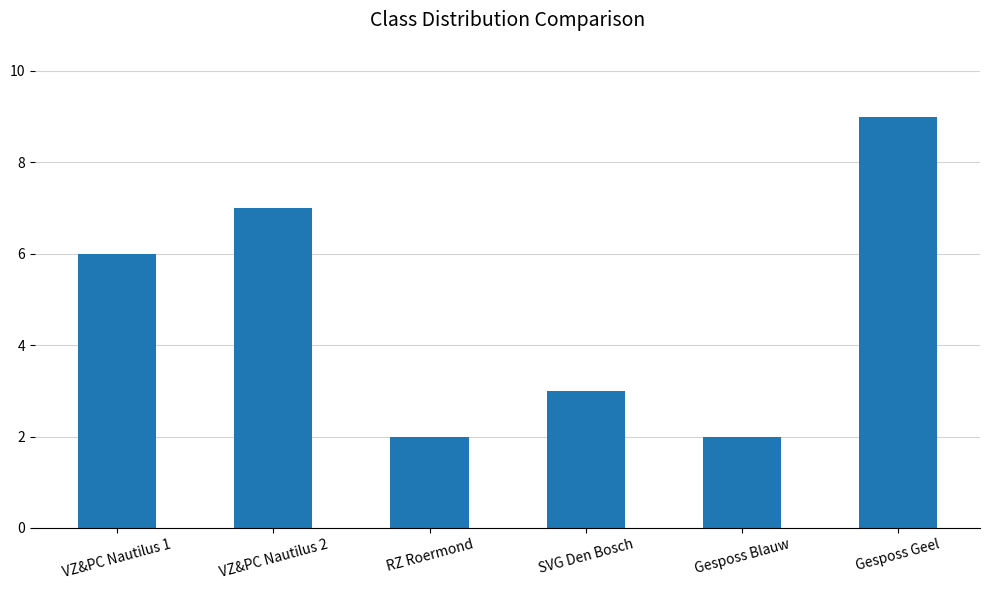

What is the change in value from VZ&PC Nautilus 2 to Gesposs Blauw?

-5